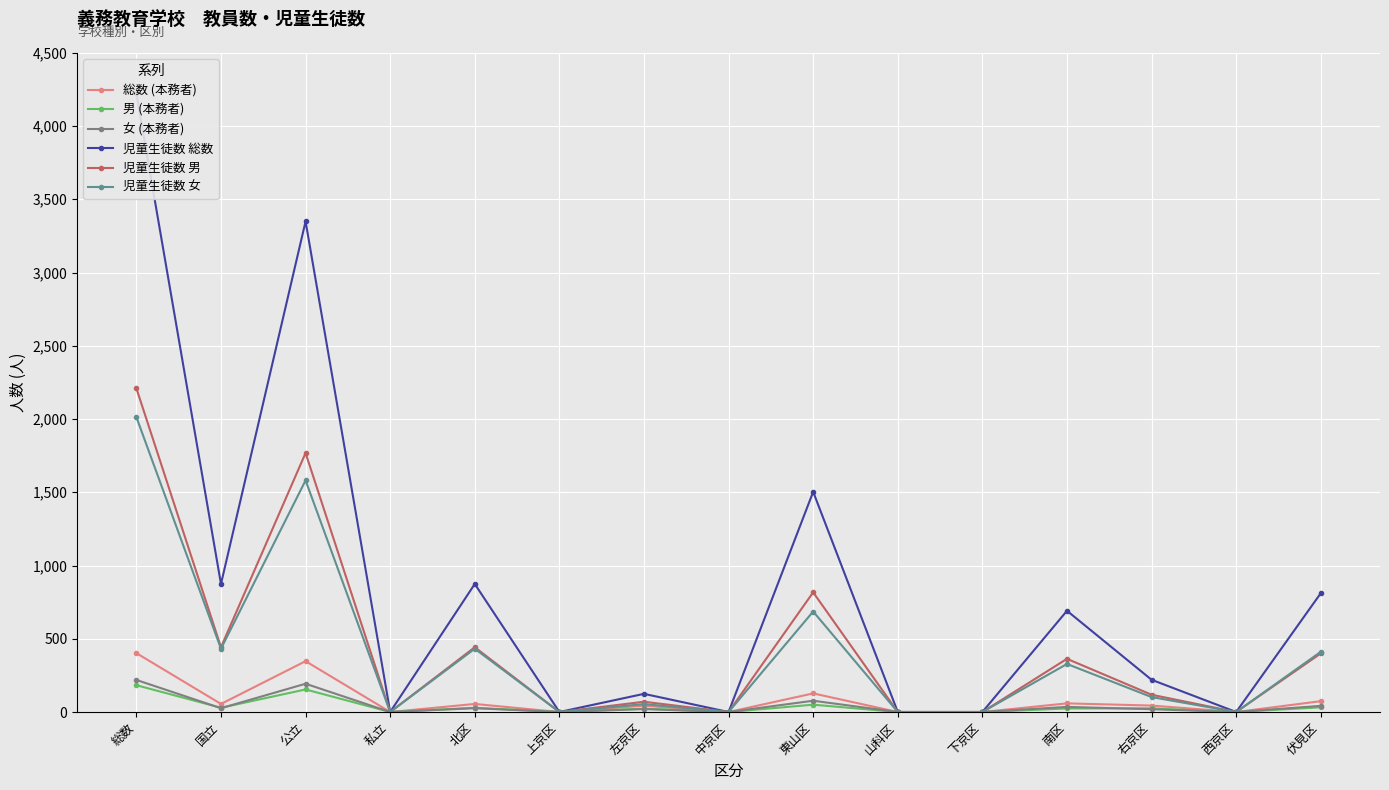

At which category is the sum across all series the highest?

総数